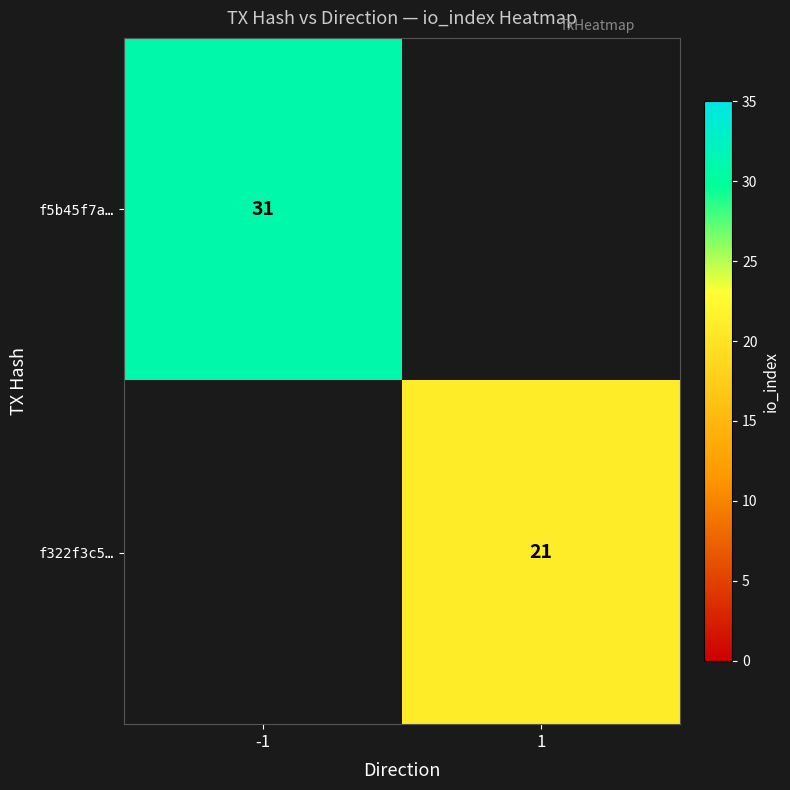

True or false: f322f3c5… has a value of 12 at 1.

False